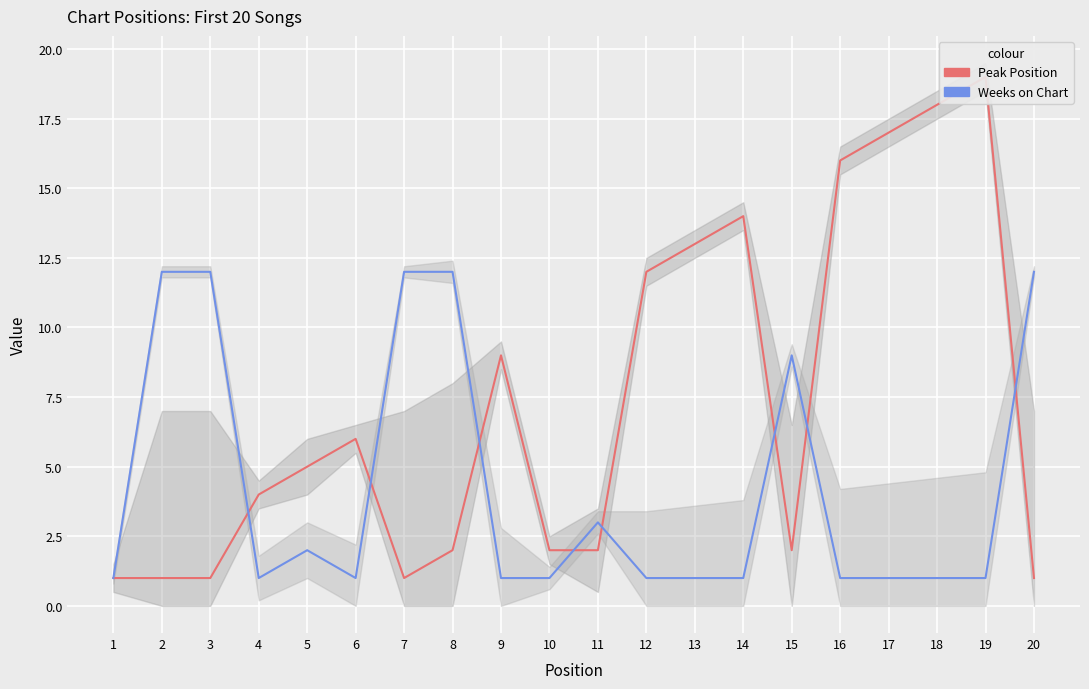

At which category does the chart reach its peak across all series?

19